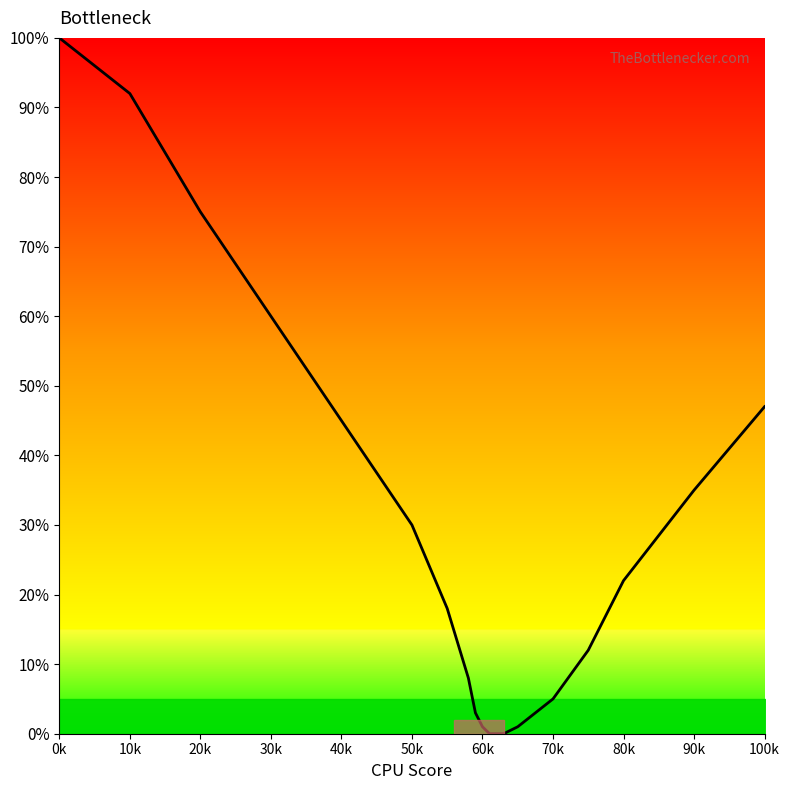

How many series are shown in this chart?

1